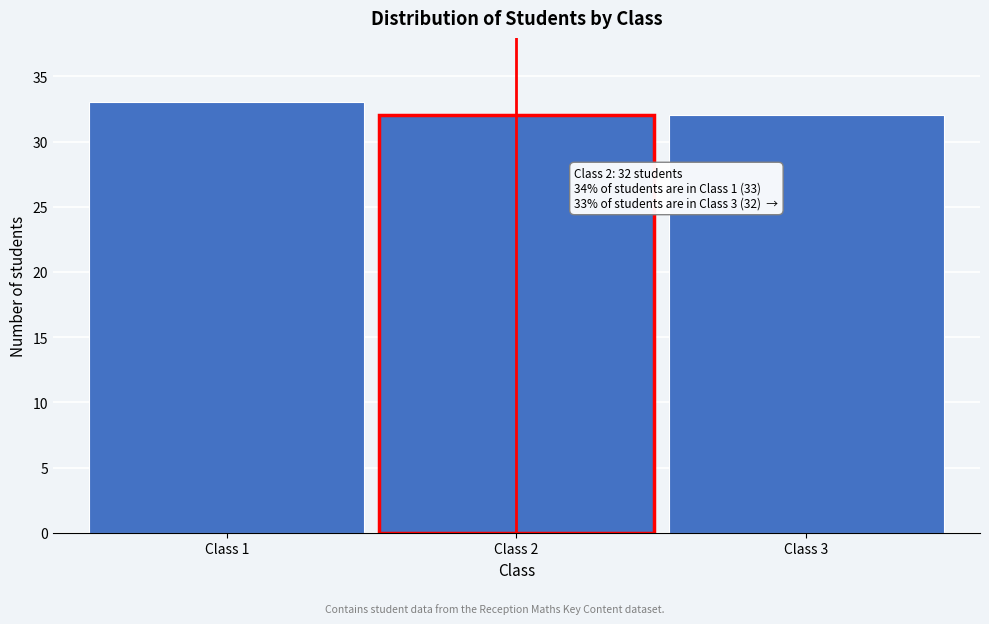

Reading right to left, transcribe all the data shown in this chart.

32	32	33